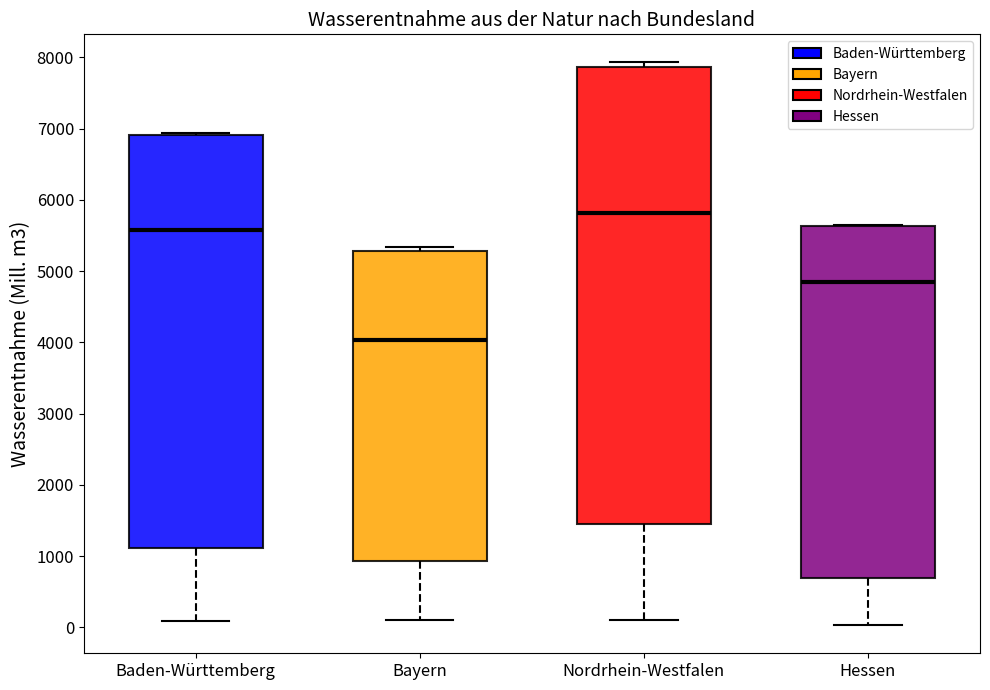

Reading left to right, transcribe this box plot: for each box, give where its median line is, the range the box spans, and where its two whiskers end, as read against the y-axis. The values are not printed on the chart, so give them approximately, as read against the axis.

Baden-Württemberg: median 5600, box 1100 to 6900, whiskers 100 to 6900
Bayern: median 4000, box 900 to 5300, whiskers 100 to 5300 (just above the box's upper edge)
Nordrhein-Westfalen: median 5800, box 1500 to 7900, whiskers 100 to 7900 (just above the box's upper edge)
Hessen: median 4900, box 700 to 5600, whiskers 0 to 5600